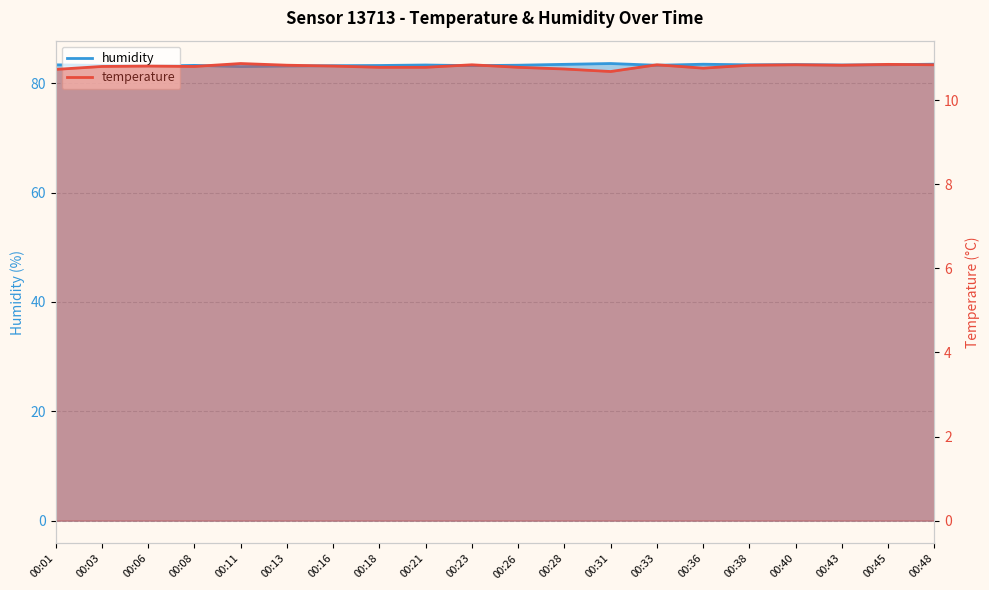

What is the minimum value for humidity?

83.0